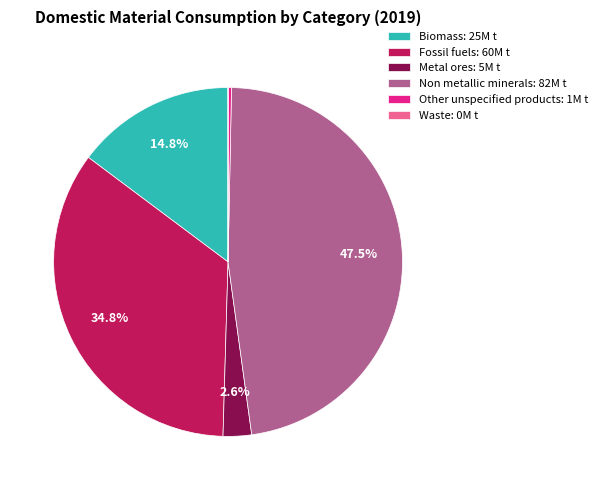

Is there a majority slice in this chart?

No